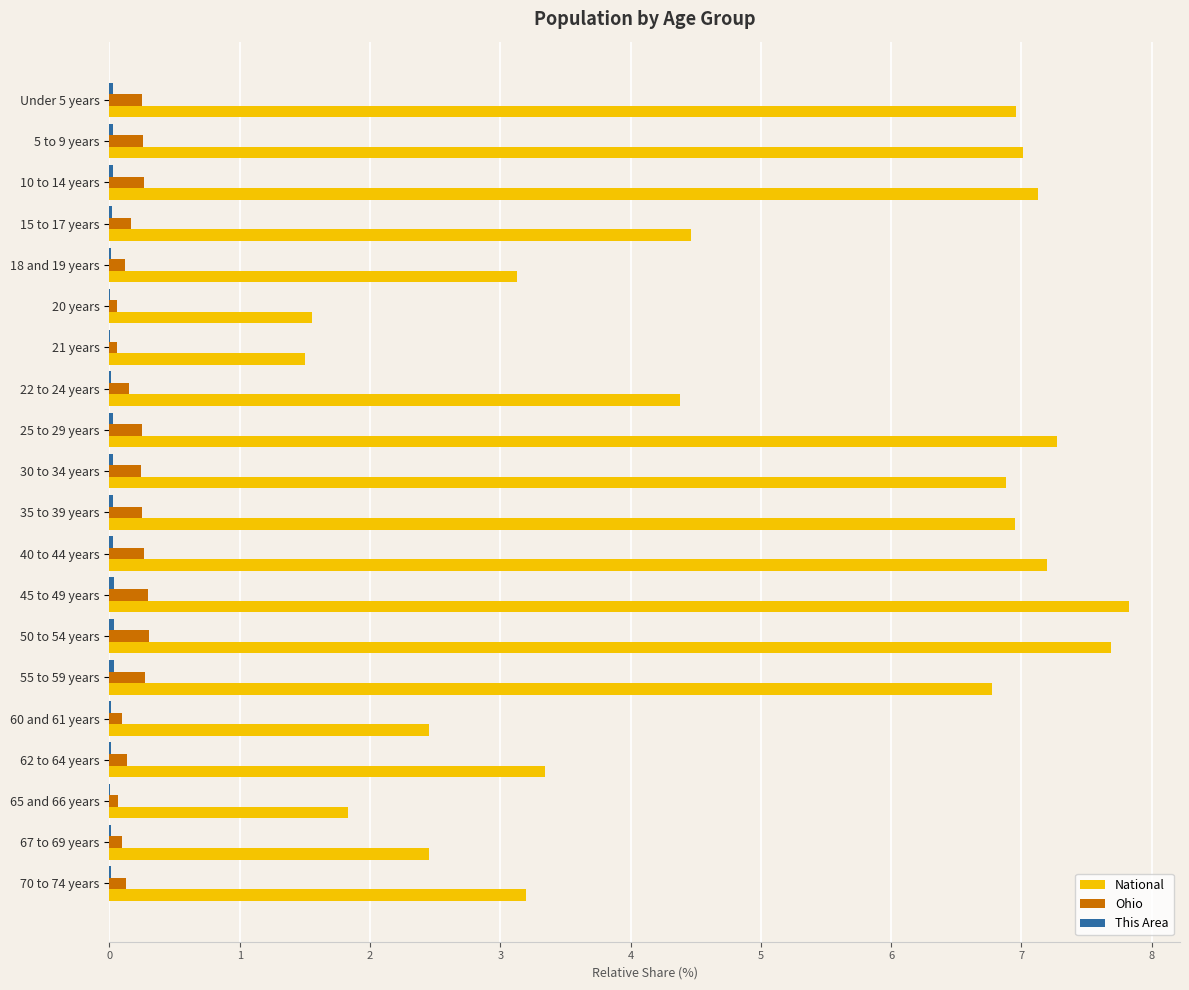

Which series has the largest total across all categories?

National